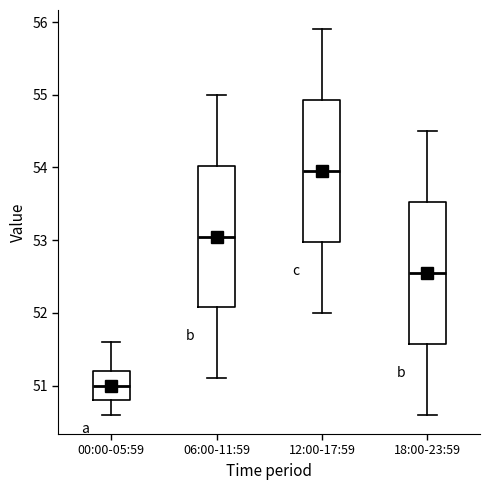

Reading left to right, read every box against the y-axis: the position of its median line, the range the box covers, and the ends of its whiskers. The values are not printed on the chart, so give them approximately, as read against the axis.

00:00-05:59: median 51.0, box 50.8 to 51.2, whiskers 50.6 to 51.6
06:00-11:59: median 53.1, box 52.1 to 54.0, whiskers 51.1 to 55.0
12:00-17:59: median 54.0, box 53.0 to 54.9, whiskers 52.0 to 55.9
18:00-23:59: median 52.6, box 51.6 to 53.5, whiskers 50.6 to 54.5